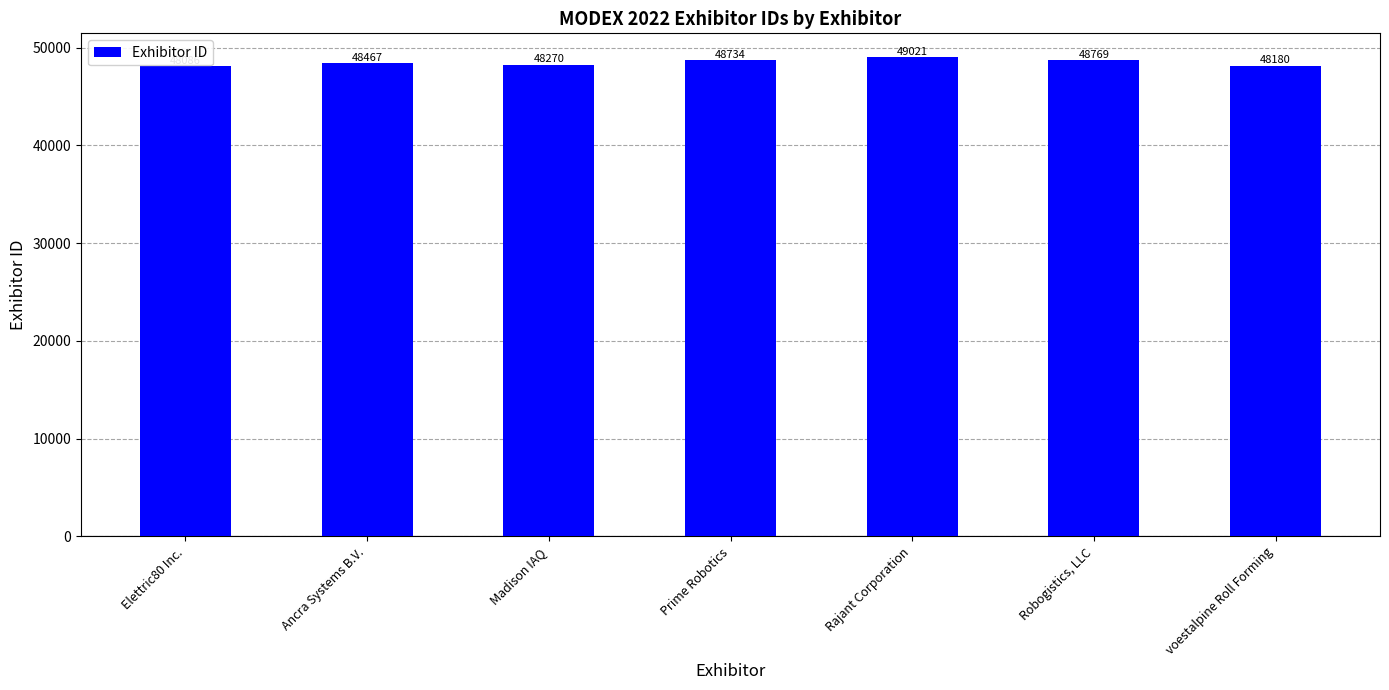

Which label corresponds to the largest value in the chart?

Rajant Corporation